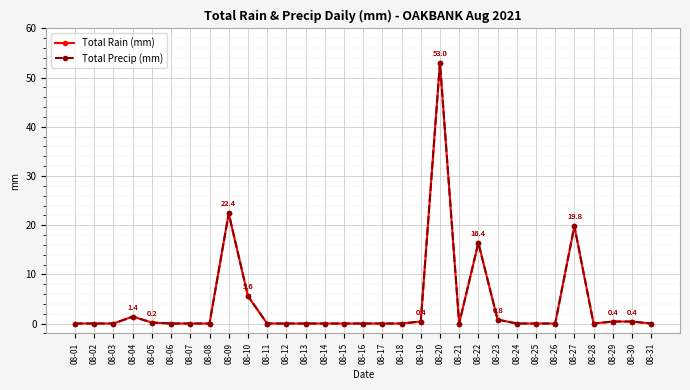

At how many categories does at least one series exceed 24?

1